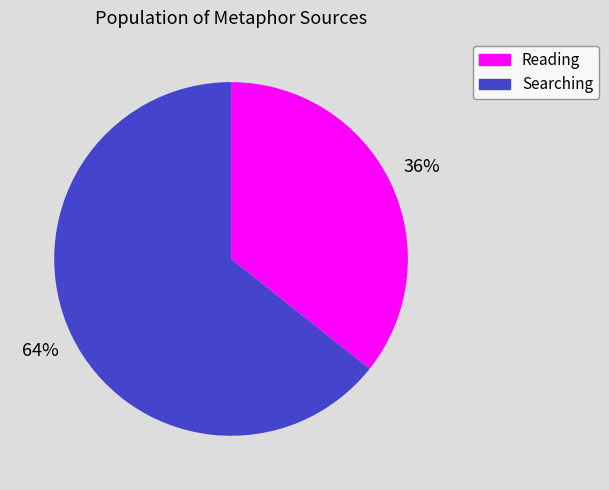

Is Reading the majority of the pie?

No